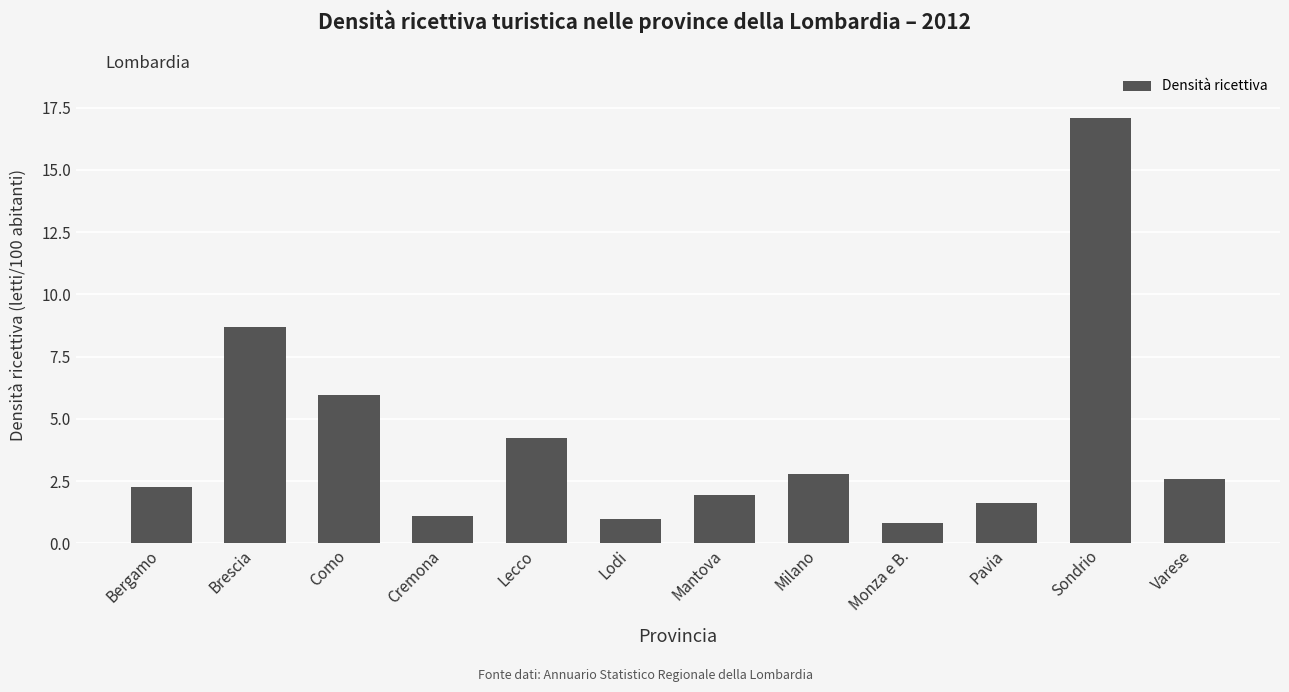

Which label corresponds to the largest value in the chart?

Sondrio